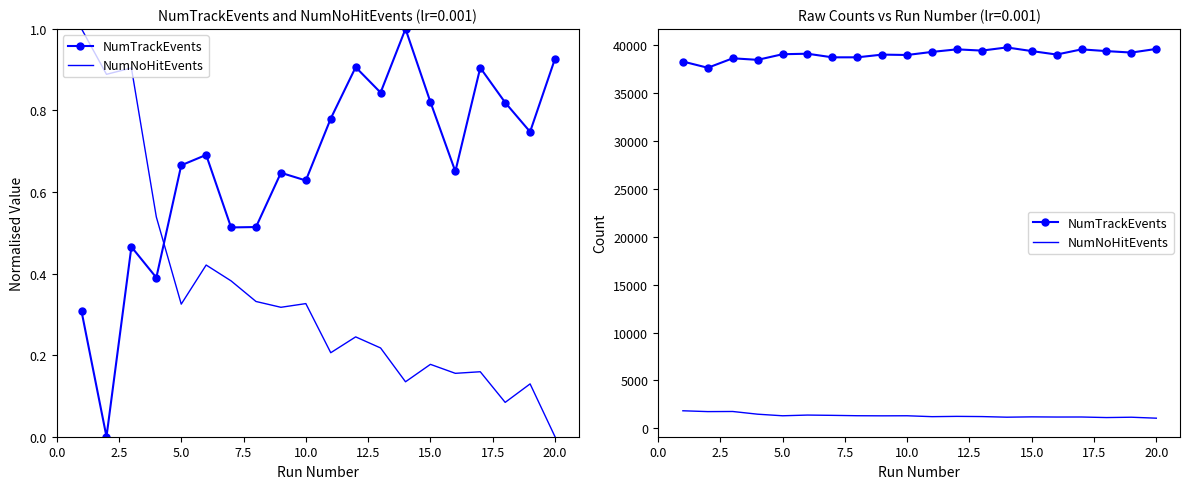

True or false: NumTrackEvents has more than 2 points higher than both neighbors.

True